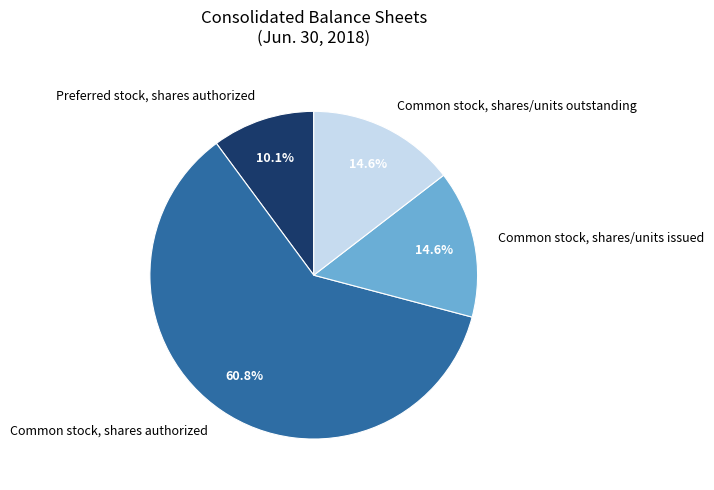

To the nearest percent, what is the difference between the largest and smallest slice percentages?

51%